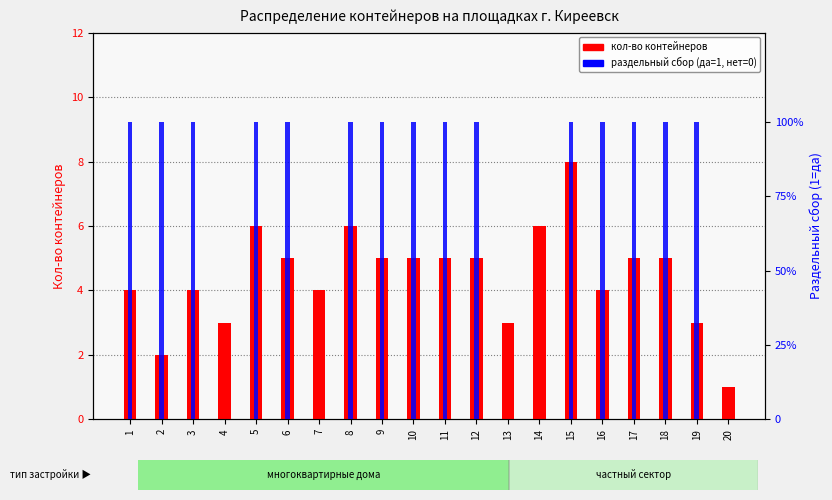

Is it true that кол-во контейнеров equals 3 at 13?

True